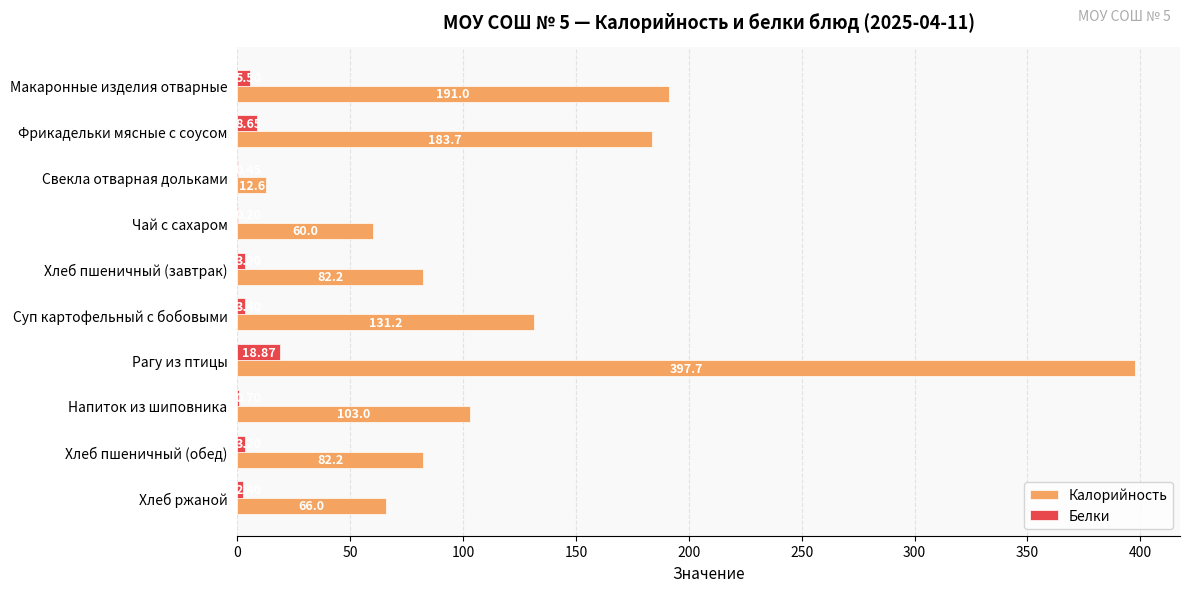

Between Макаронные изделия отварные and Чай с сахаром, which series saw the biggest shift?

Калорийность